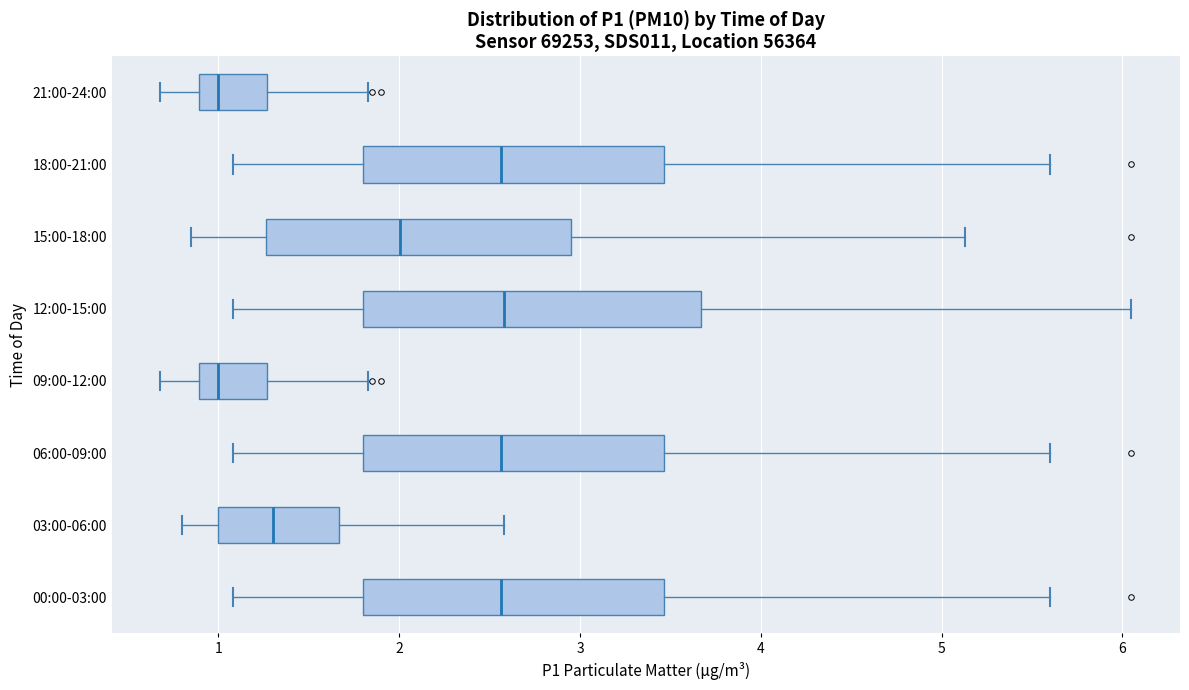

Reading bottom to top, transcribe this box plot: for each box, give where its median line is, the range the box spans, and where its two whiskers end, as read against the x-axis. The values are not printed on the chart, so give them approximately, as read against the axis.

00:00-03:00: median 2.6, box 1.8 to 3.5, whiskers 1.1 to 5.6
03:00-06:00: median 1.3, box 1.0 to 1.7, whiskers 0.8 to 2.6
06:00-09:00: median 2.6, box 1.8 to 3.5, whiskers 1.1 to 5.6
09:00-12:00: median 1.0, box 0.9 to 1.3, whiskers 0.7 to 1.8
12:00-15:00: median 2.6, box 1.8 to 3.7, whiskers 1.1 to 6.1
15:00-18:00: median 2.0, box 1.3 to 3.0, whiskers 0.9 to 5.1
18:00-21:00: median 2.6, box 1.8 to 3.5, whiskers 1.1 to 5.6
21:00-24:00: median 1.0, box 0.9 to 1.3, whiskers 0.7 to 1.8